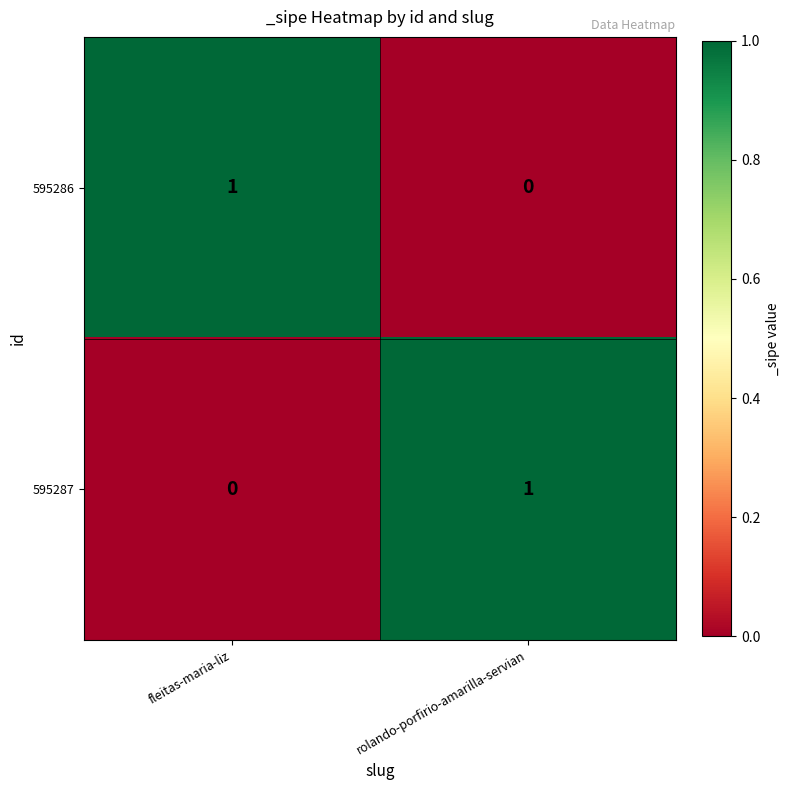

True or false: 595286 has a value of 1 at fleitas-maria-liz.

True